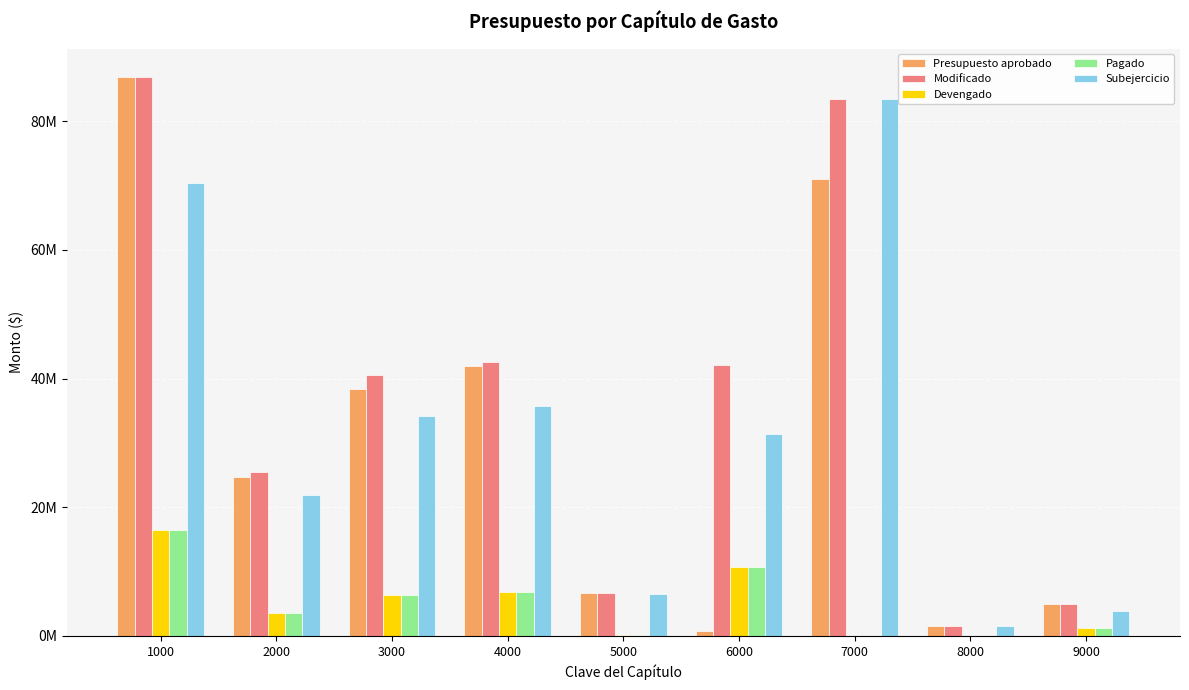

Is it true that Devengado equals 2164232.7 at 4000?

False